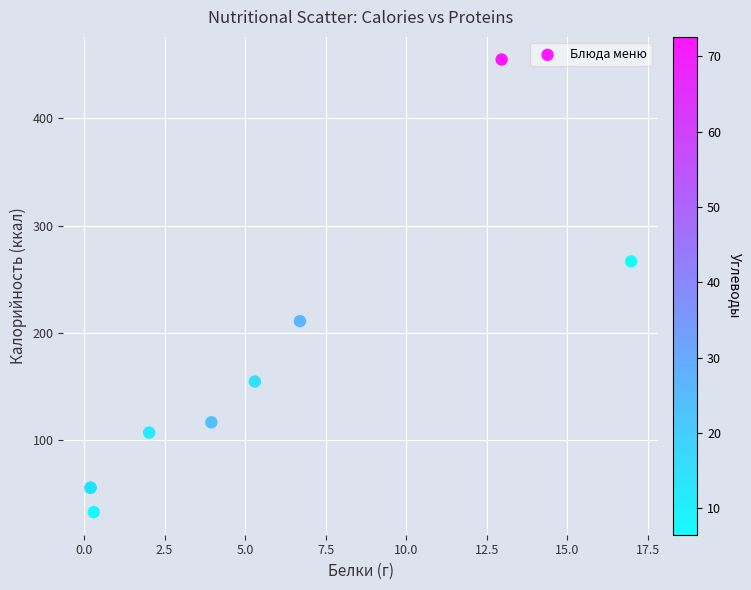

What Y value in the scatter plot is closest to 243?

266.6